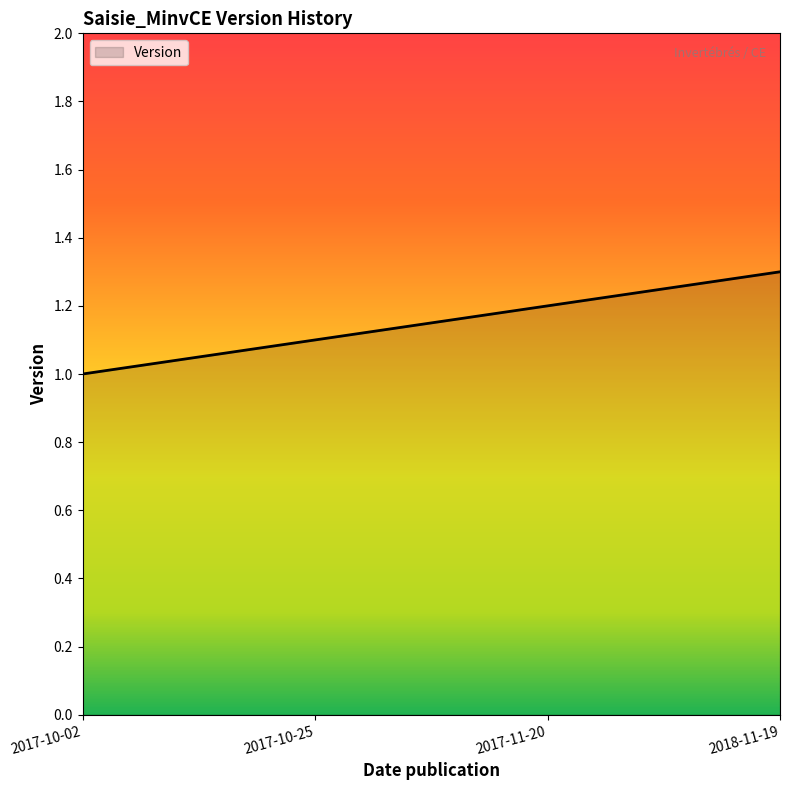

What is the ratio of the value at 2018-11-19 to the value at 2017-10-25?

1.2